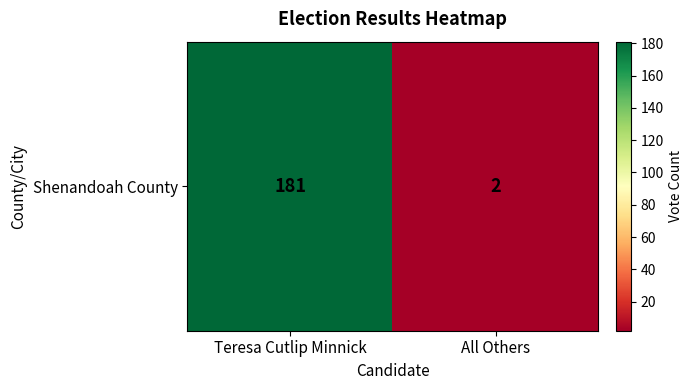

Rank the categories by value from lowest to highest.

All Others, Teresa Cutlip Minnick